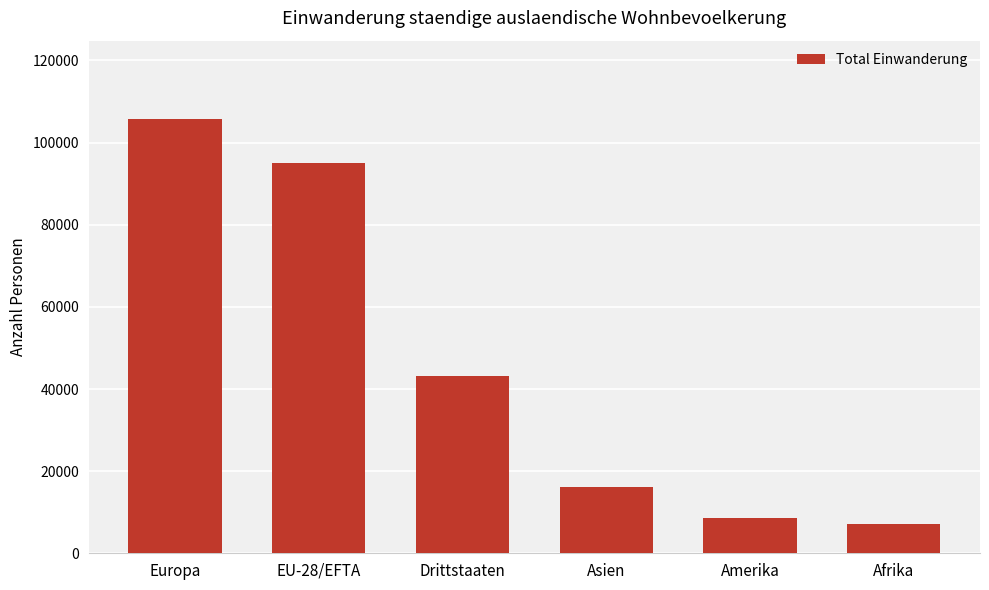

Rank the categories by value from highest to lowest.

Europa, EU-28/EFTA, Drittstaaten, Asien, Amerika, Afrika